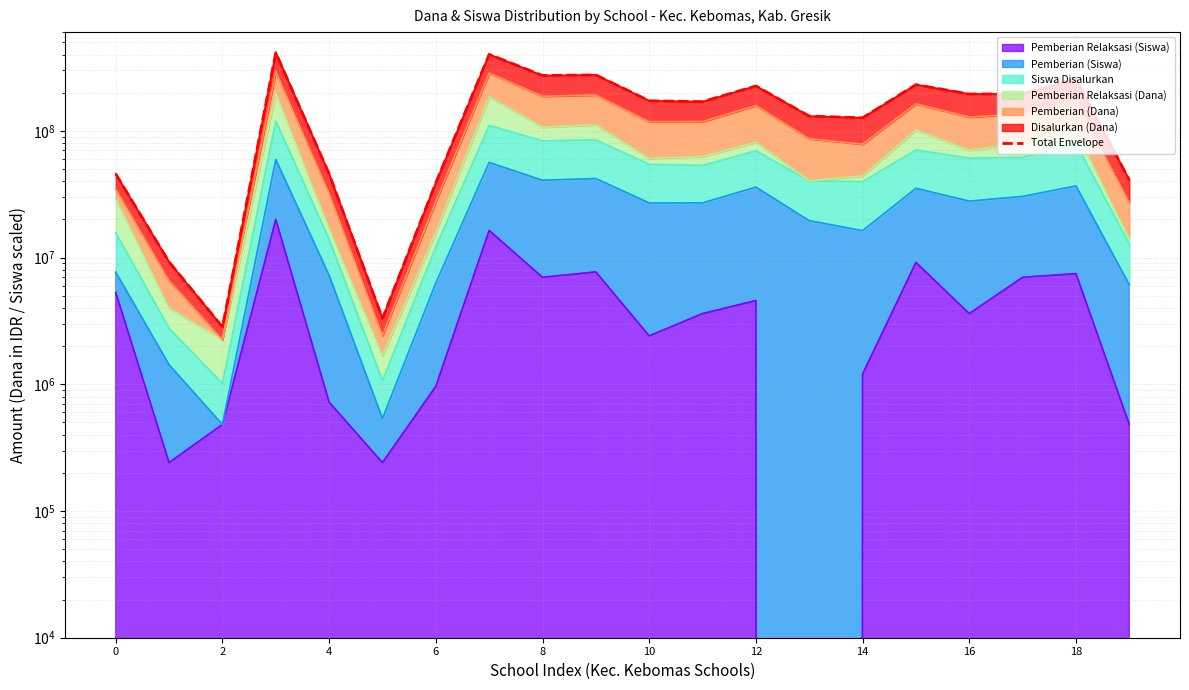

How many data points does each series have?

20